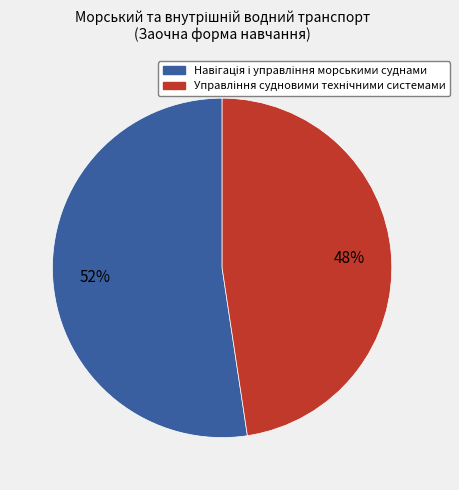

To the nearest percent, what is the average slice percentage?

50%